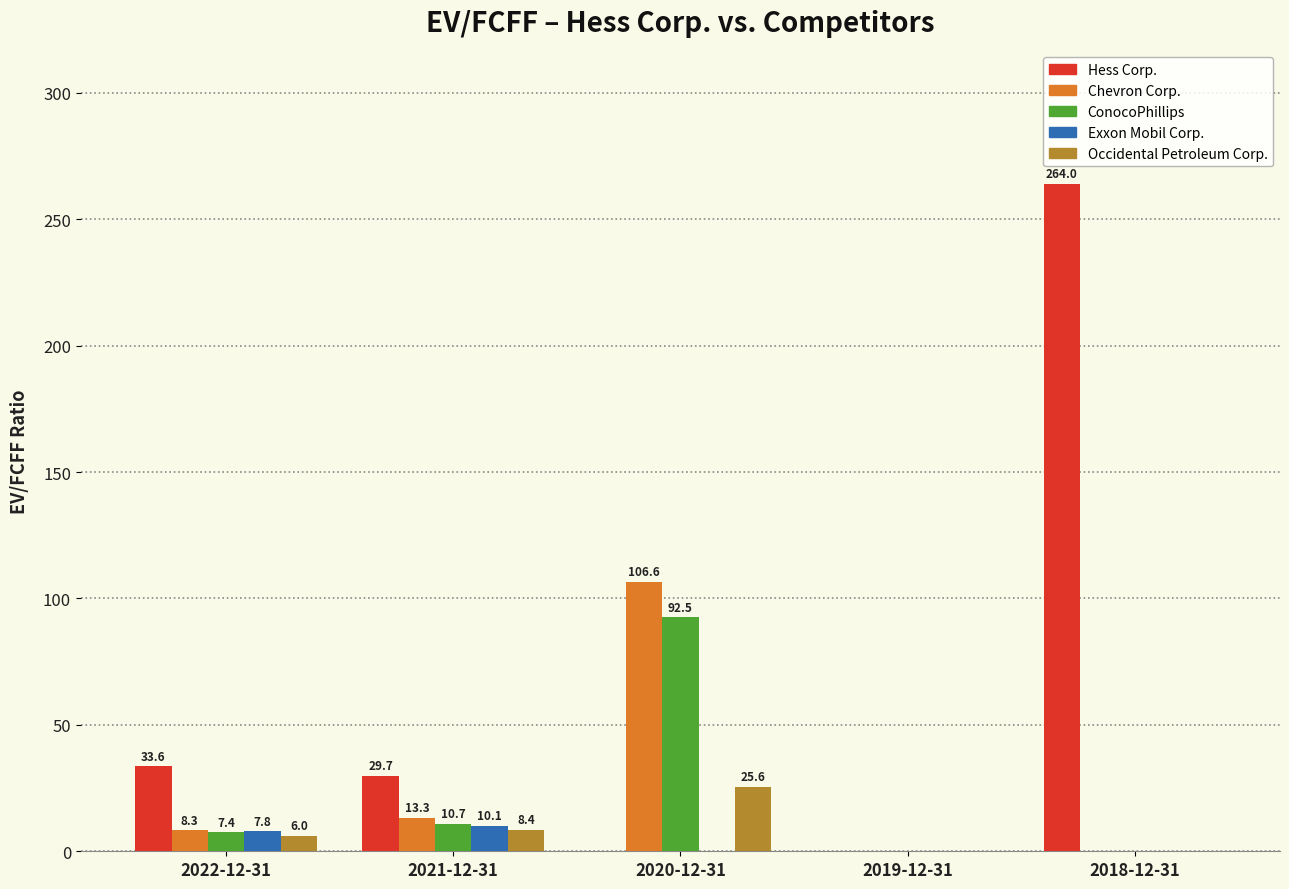

Reading left to right, what are all the values shown in this chart?

Hess Corp.: 2022-12-31=33.6	2021-12-31=29.7	2020-12-31=0.0	2019-12-31=0.0	2018-12-31=264.0
Chevron Corp.: 2022-12-31=8.3	2021-12-31=13.3	2020-12-31=106.6	2019-12-31=0.0	2018-12-31=0.0
ConocoPhillips: 2022-12-31=7.4	2021-12-31=10.7	2020-12-31=92.5	2019-12-31=0.0	2018-12-31=0.0
Exxon Mobil Corp.: 2022-12-31=7.8	2021-12-31=10.1	2020-12-31=0.0	2019-12-31=0.0	2018-12-31=0.0
Occidental Petroleum Corp.: 2022-12-31=6.0	2021-12-31=8.4	2020-12-31=25.6	2019-12-31=0.0	2018-12-31=0.0